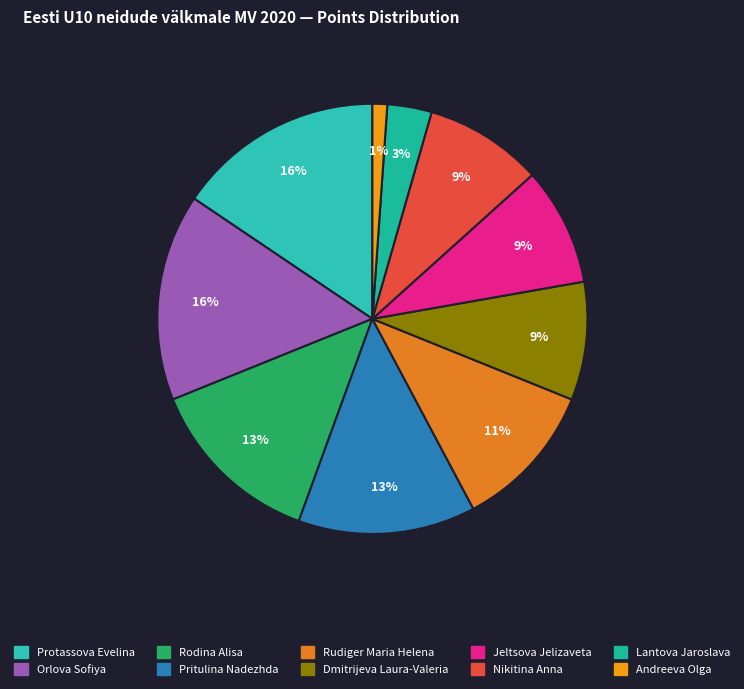

True or false: Dmitrijeva Laura-Valeria accounts for 19% of the total.

False